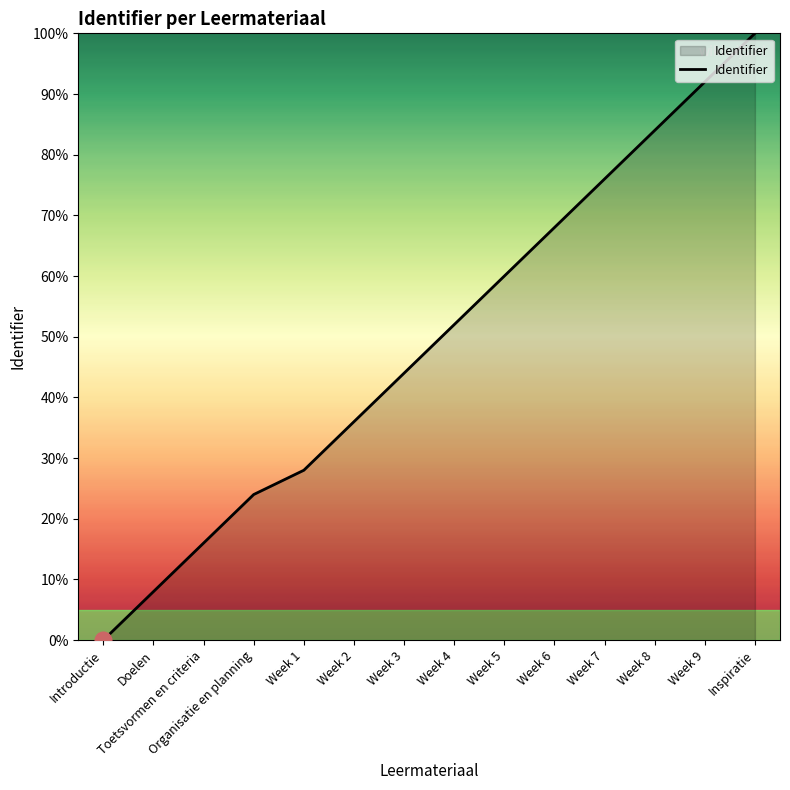

What is the sum of all values?

688.0